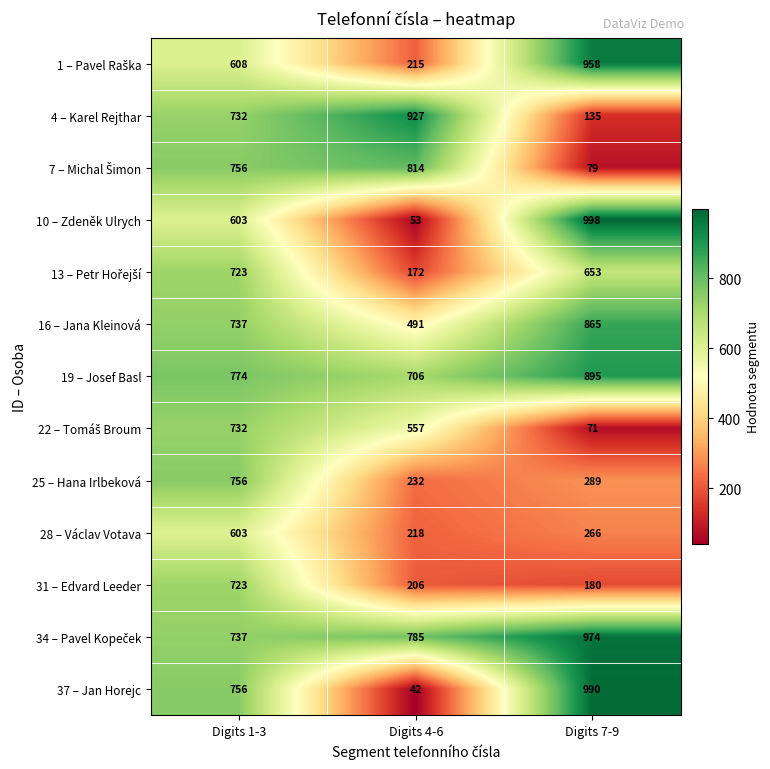

Rank the categories by 4 – Karel Rejthar value from lowest to highest.

Digits 7-9, Digits 1-3, Digits 4-6